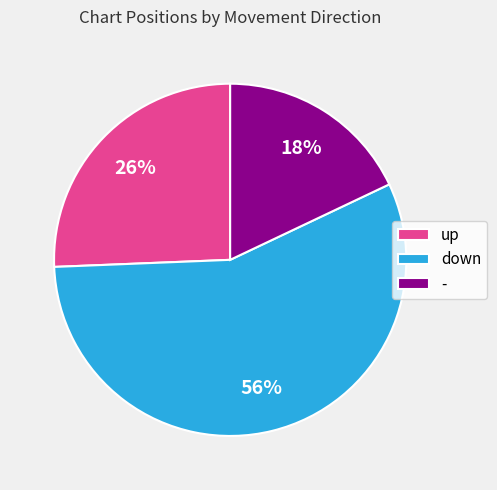

Rank the categories by value from lowest to highest.

-, up, down